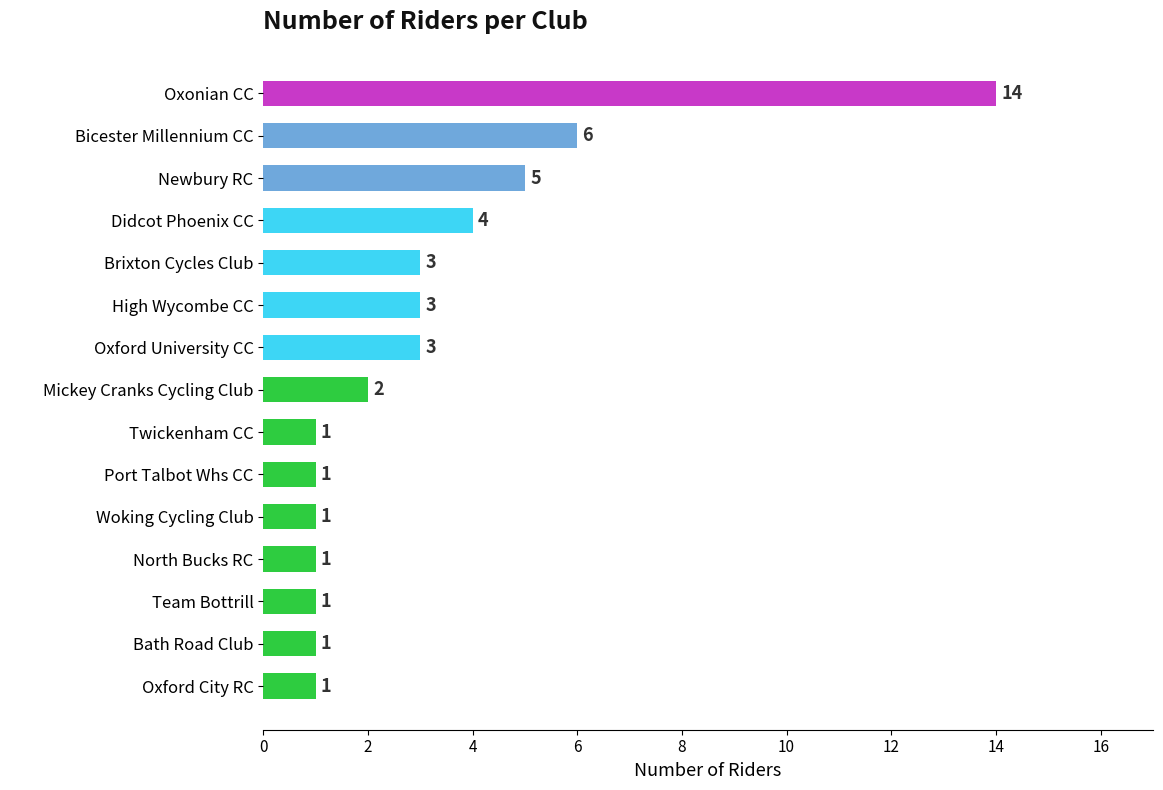

Are the bars grouped side by side (vs. stacked)?

No